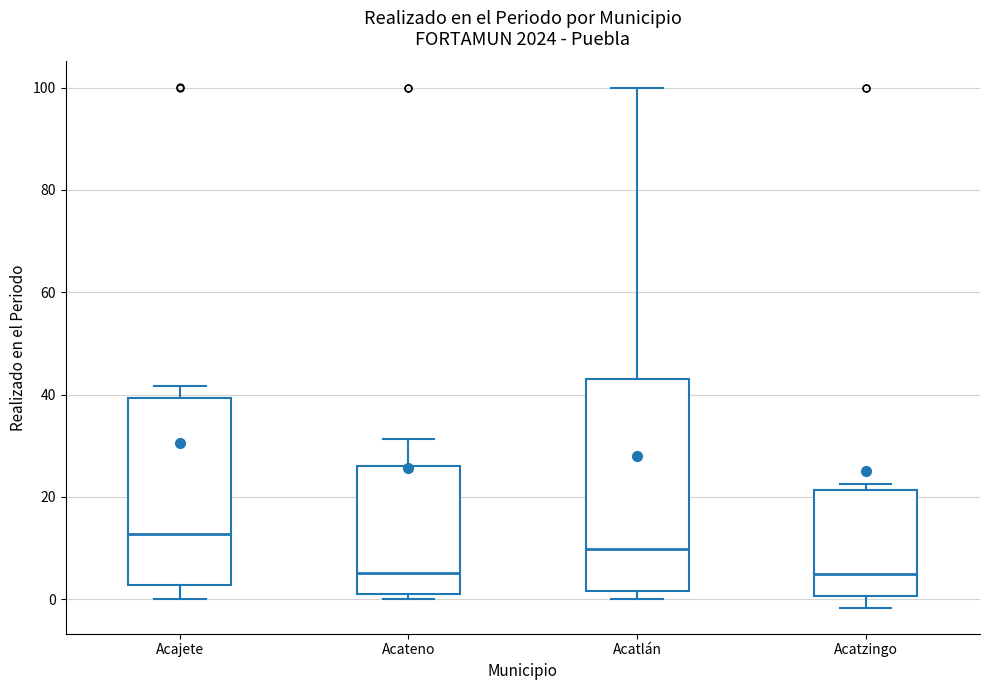

Where does the lower whisker of the box for Acatzingo end on the y-axis? The values are not printed on the chart, so give them approximately, as read against the axis.

-2